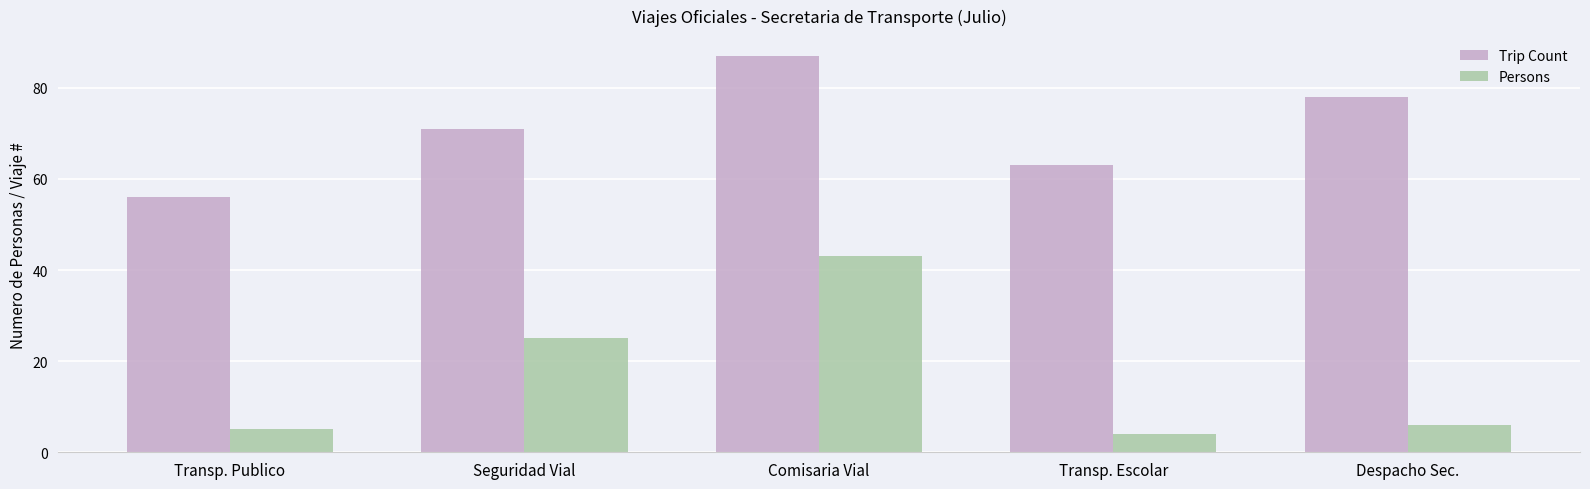

Which series has the largest total across all categories?

Trip Count